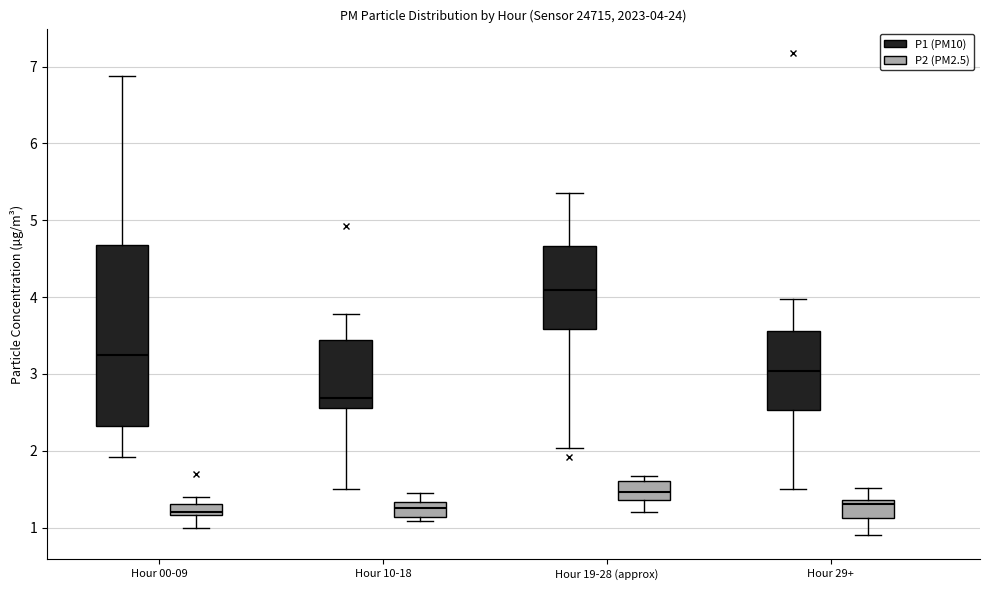

Comparing the boxes themselves (not the whiskers), which one is the tallest?

Hour 00-09 (P1 (PM10))